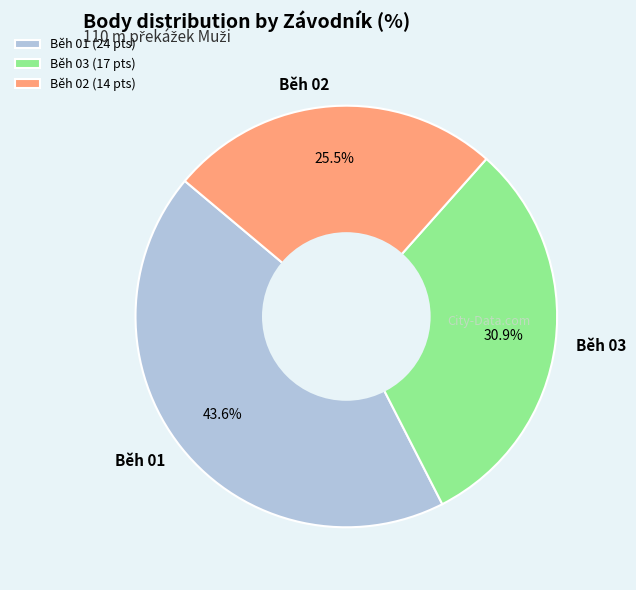

Between Běh 01 and Běh 02, which is larger?

Běh 01